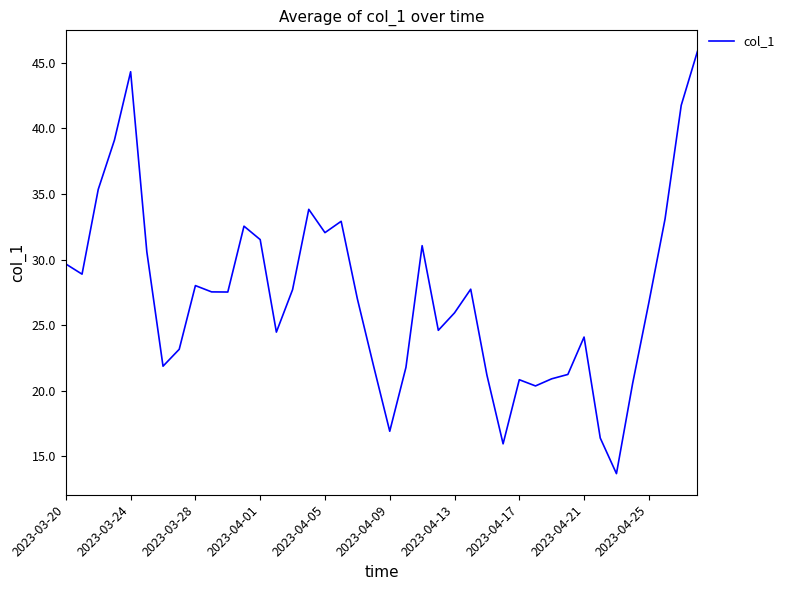

What is the greatest value displayed?

45.9